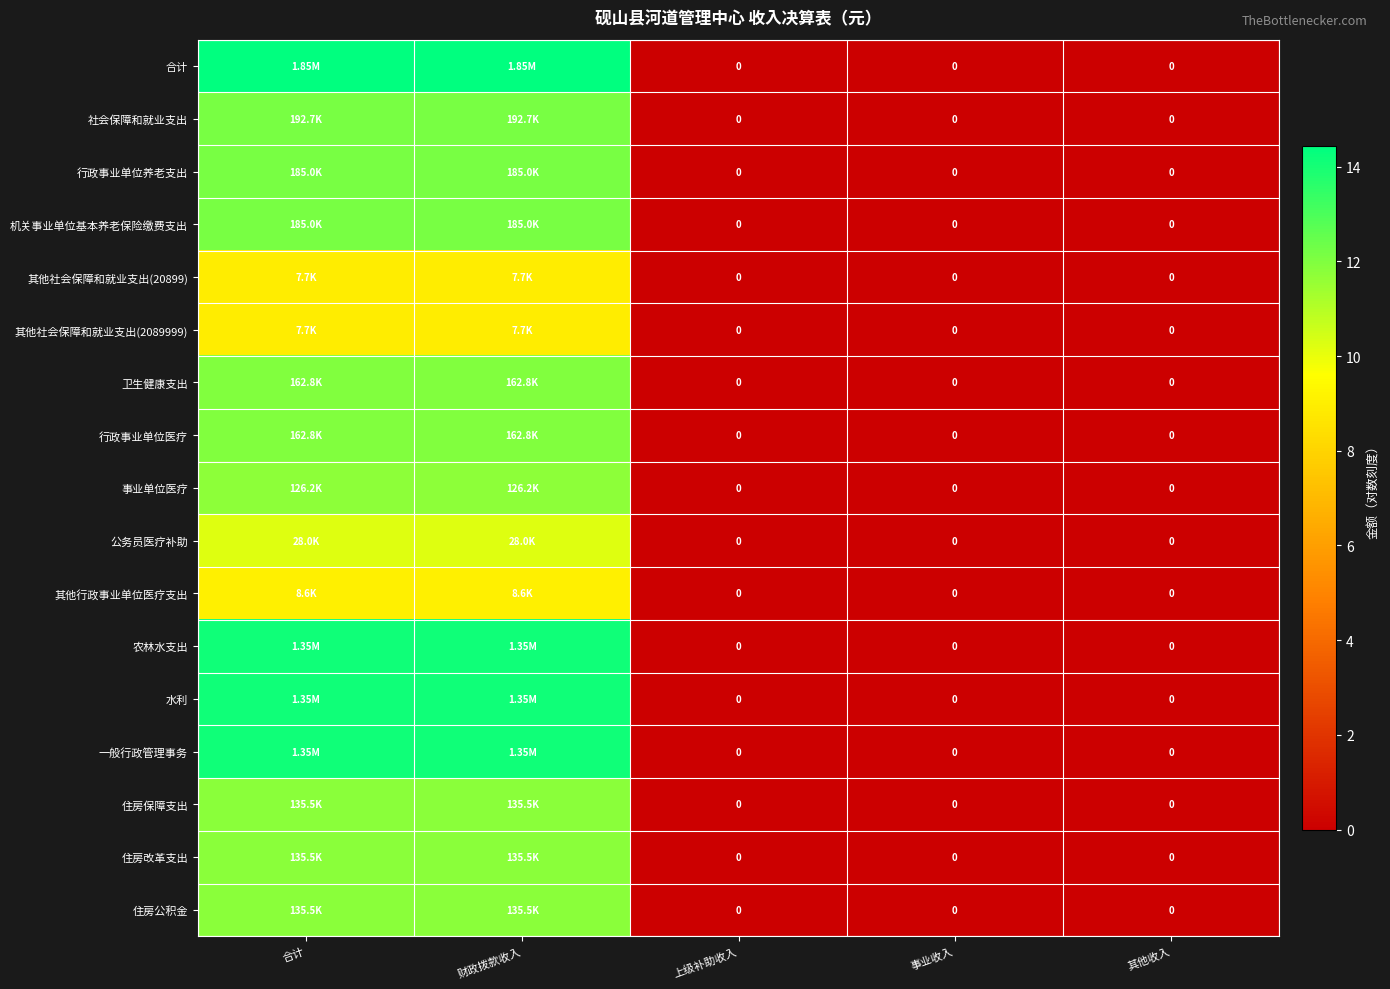

Which series changed the most between 上级补助收入 and 其他收入?

合计